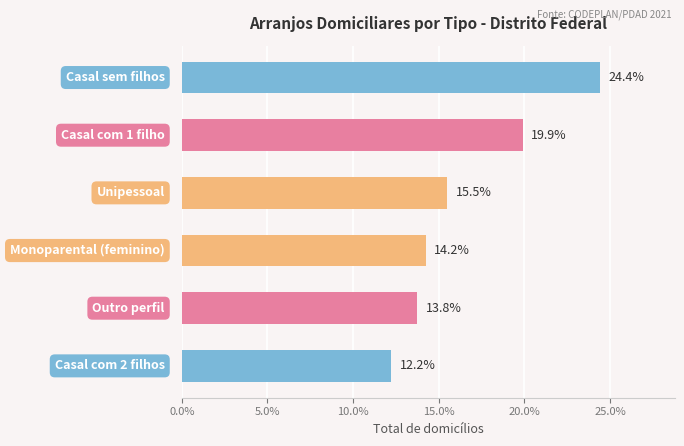

Reading top to bottom, transcribe all the data shown in this chart.

24.4	19.9	15.5	14.2	13.8	12.2